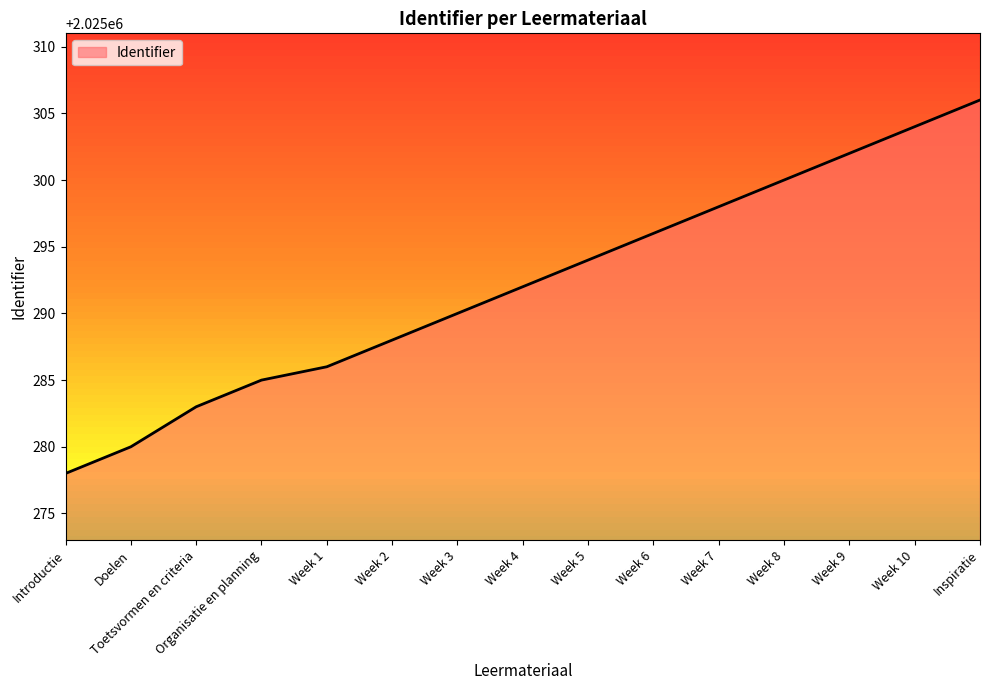

True or false: there are more than 2 points higher than both neighbors.

False